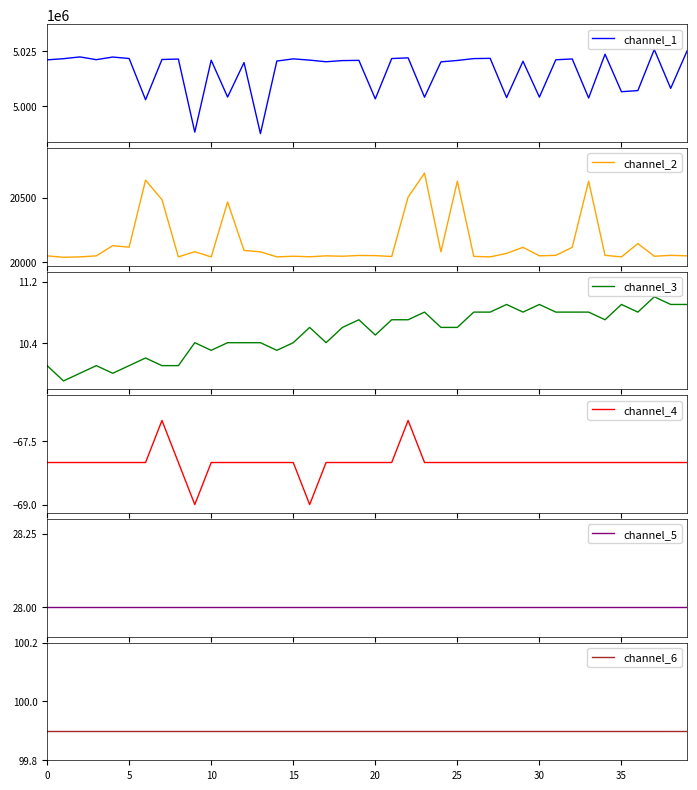

True or false: channel_1 and channel_4 cross at least once.

False